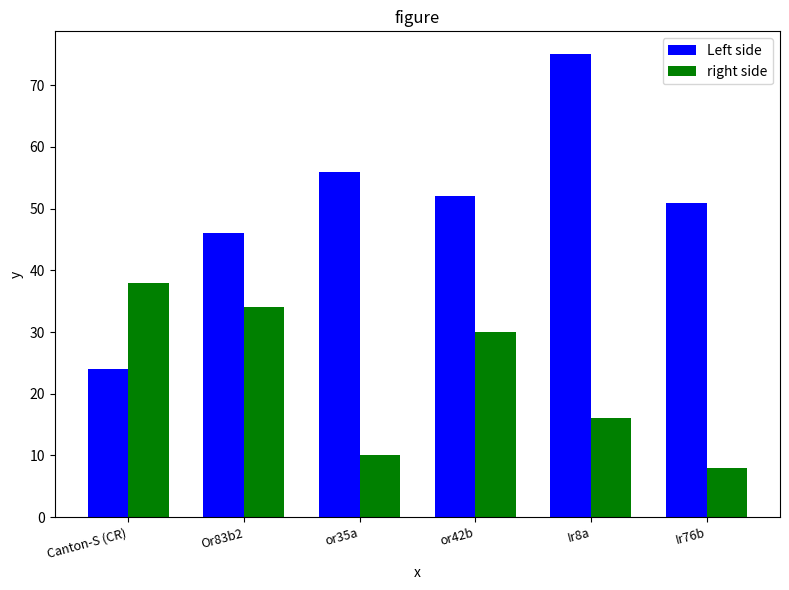

What is the label of the 3rd bar from the right?

or42b